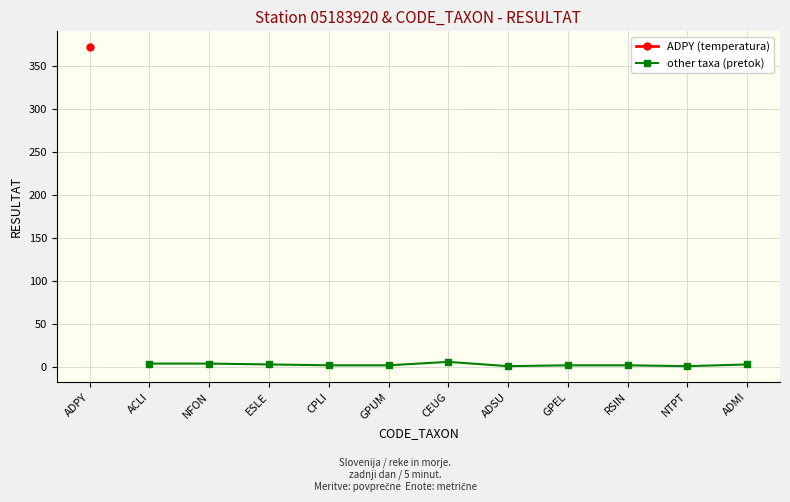

What is the difference between the maximum and minimum values?

5